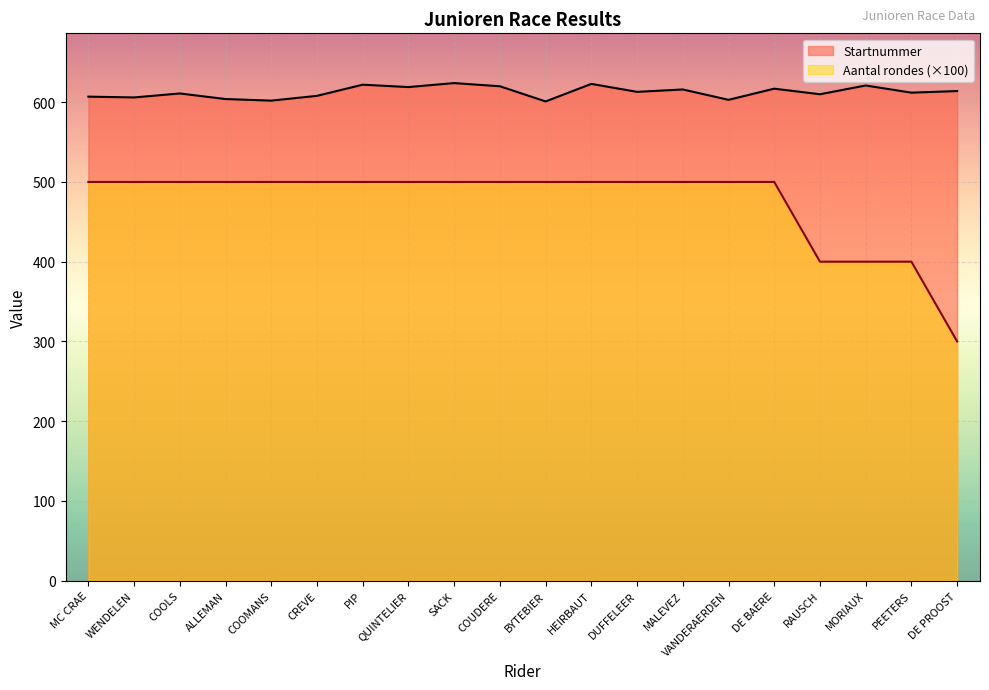

True or false: Startnummer has more than 1 points higher than both neighbors.

True